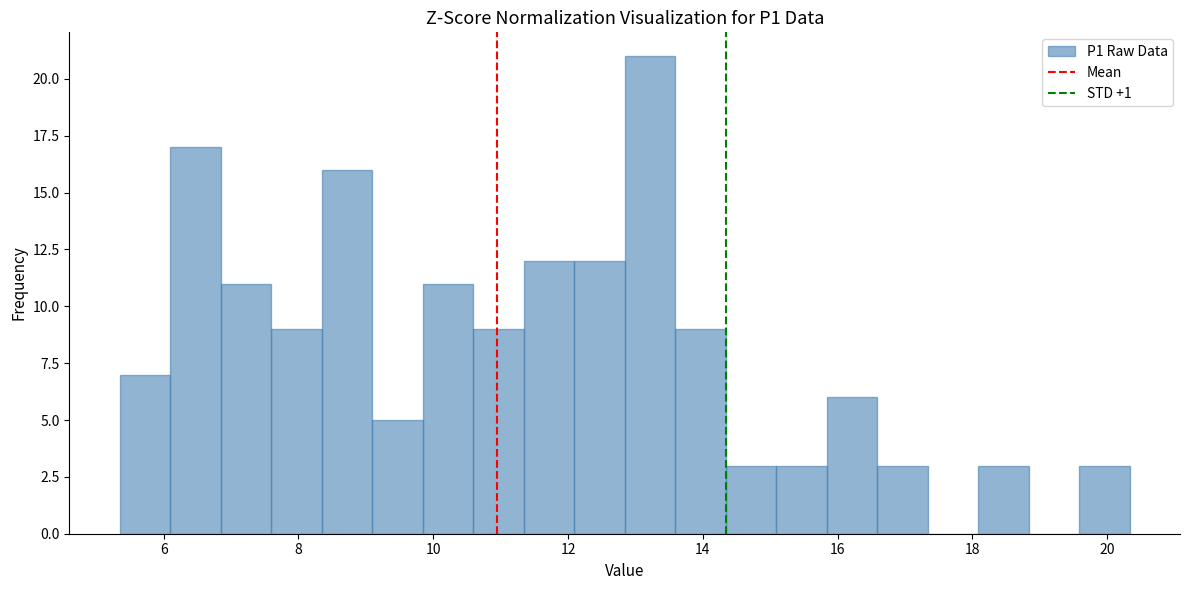

Read against the x-axis, roughly where is the centre of the tallest bar?

13.2